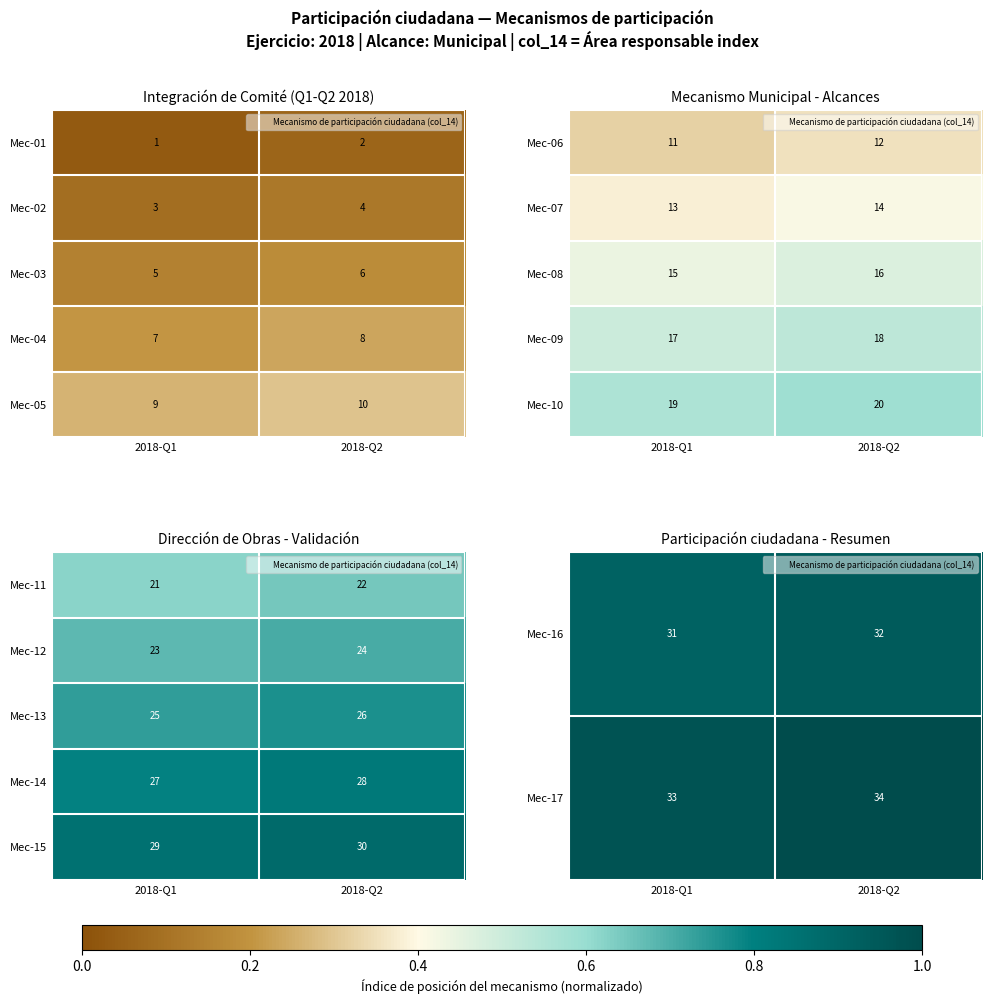

True or false: Mec-13 has a value of 0.7 at 2018-Q1.

True